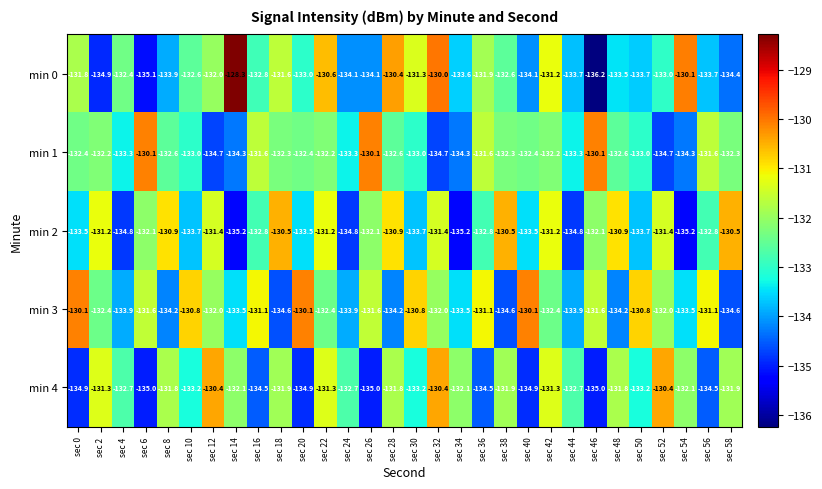

True or false: min 3 has a value of -130.1 at sec 20.

True